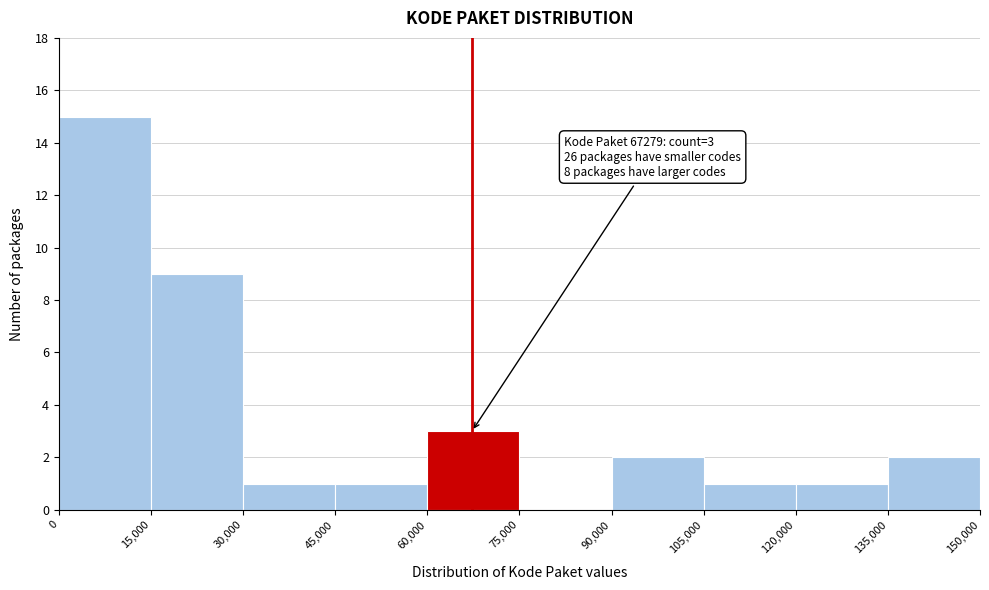

Which range on the x-axis has the tallest bar?

0 to 15,000